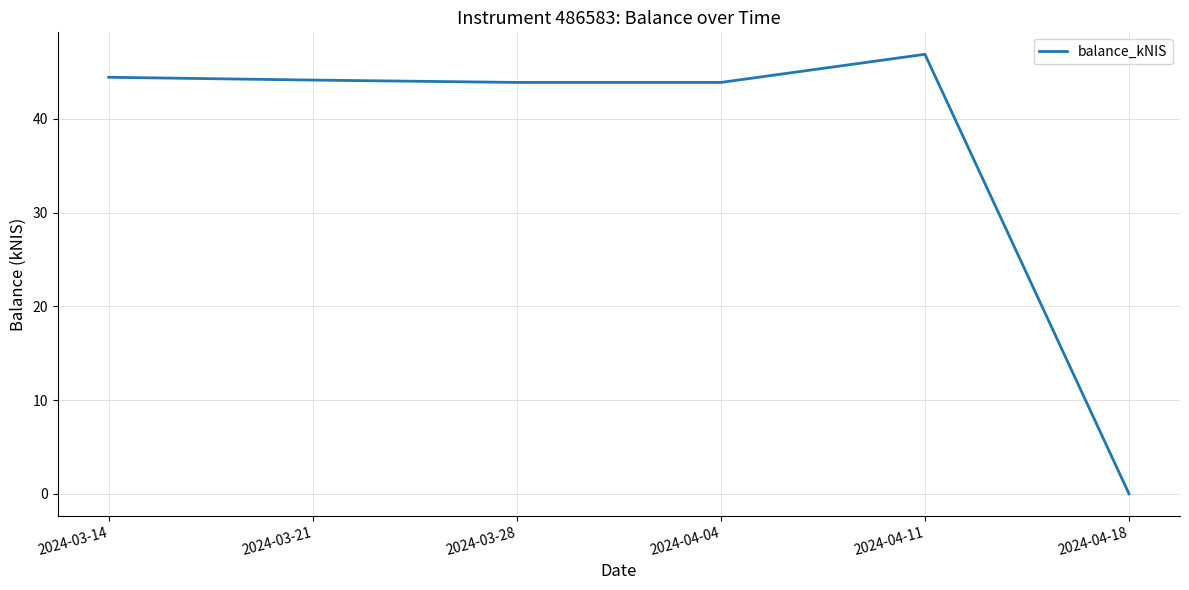

How many distinct data groups are displayed?

1